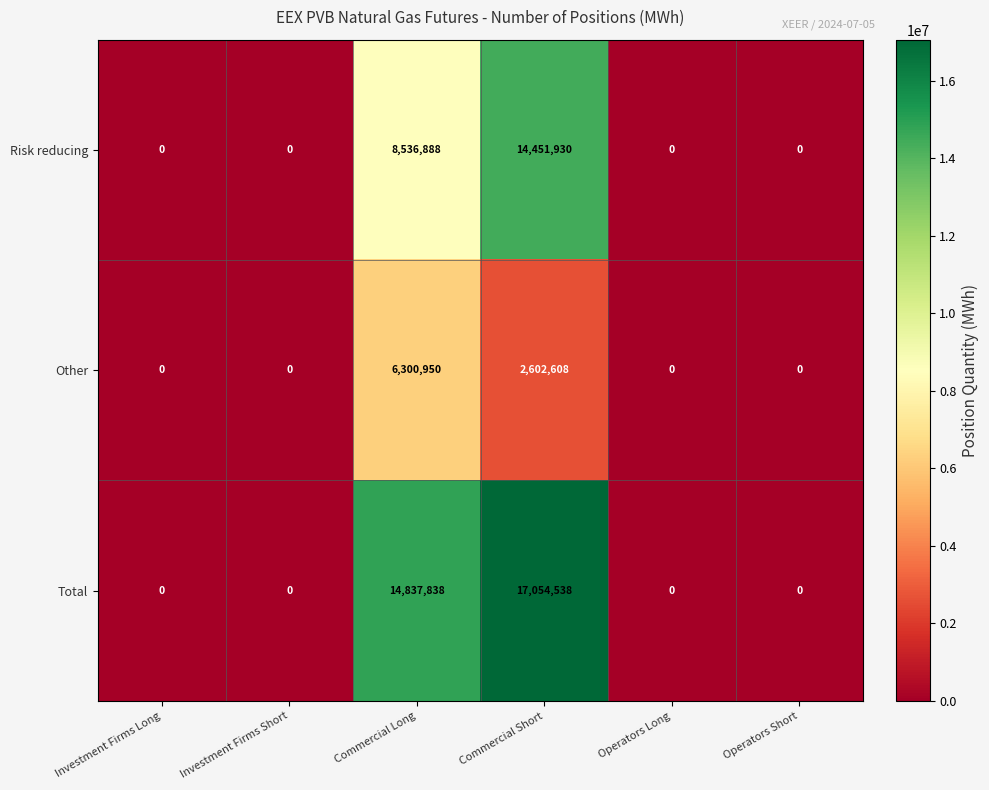

Reading left to right, transcribe all the data shown in this chart.

Risk reducing: Investment Firms Long=0	Investment Firms Short=0	Commercial Long=8536888	Commercial Short=14451930	Operators Long=0	Operators Short=0
Other: Investment Firms Long=0	Investment Firms Short=0	Commercial Long=6300950	Commercial Short=2602608	Operators Long=0	Operators Short=0
Total: Investment Firms Long=0	Investment Firms Short=0	Commercial Long=14837838	Commercial Short=17054538	Operators Long=0	Operators Short=0